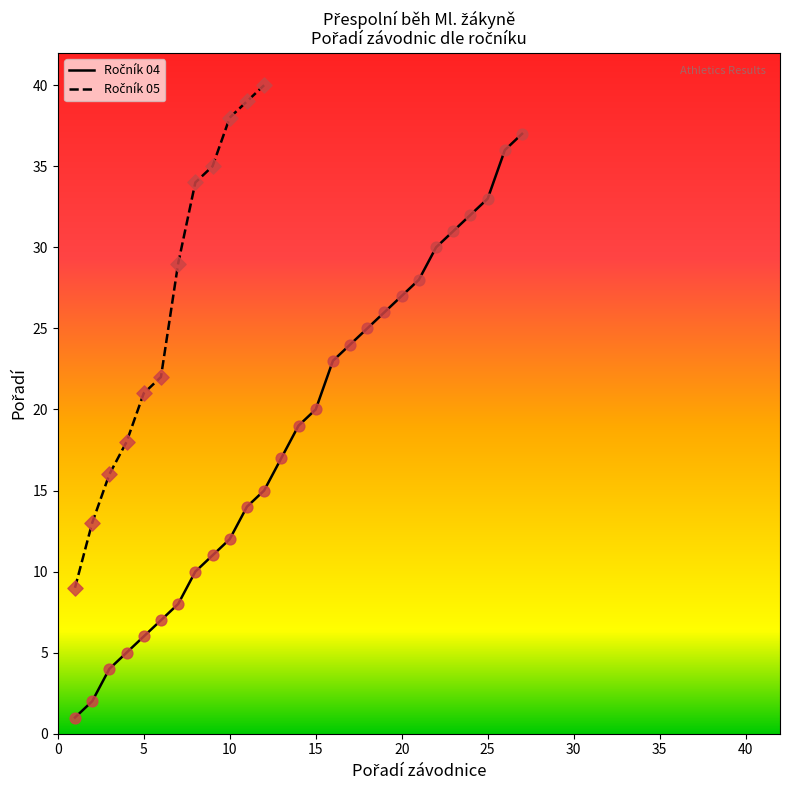

What is the ratio of the value at 31 to the value at 2?

15.5